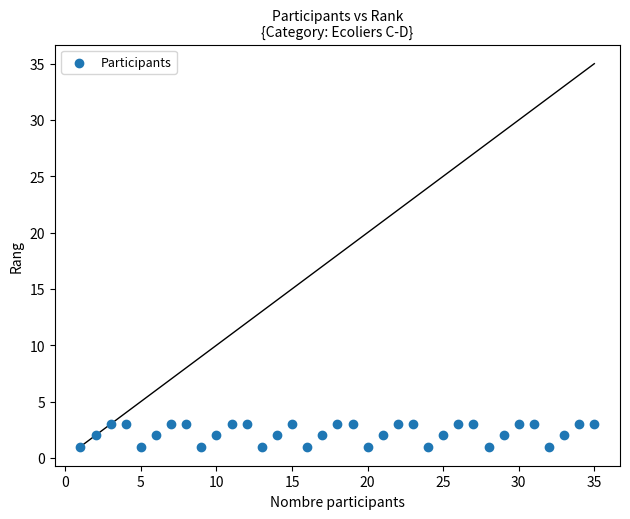

What is the range of X values (max minus min)?

34